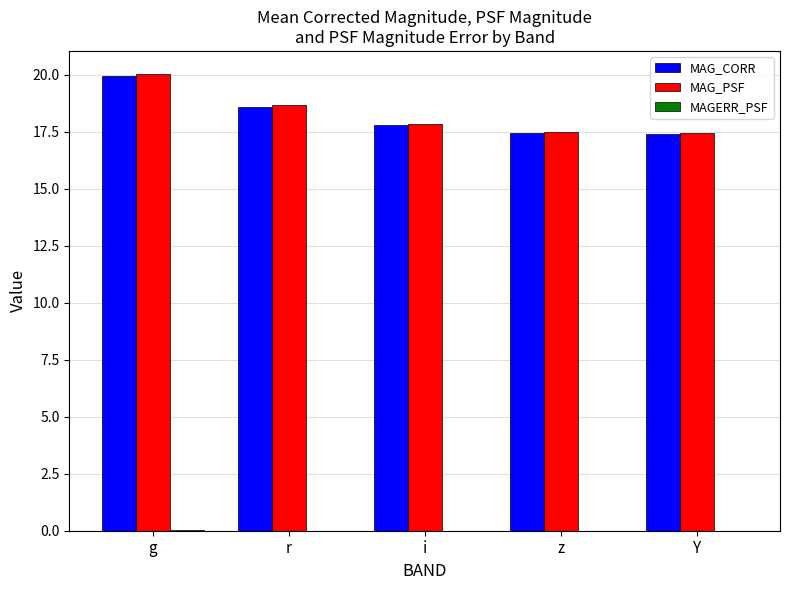

At which label does MAG_CORR reach its peak?

g